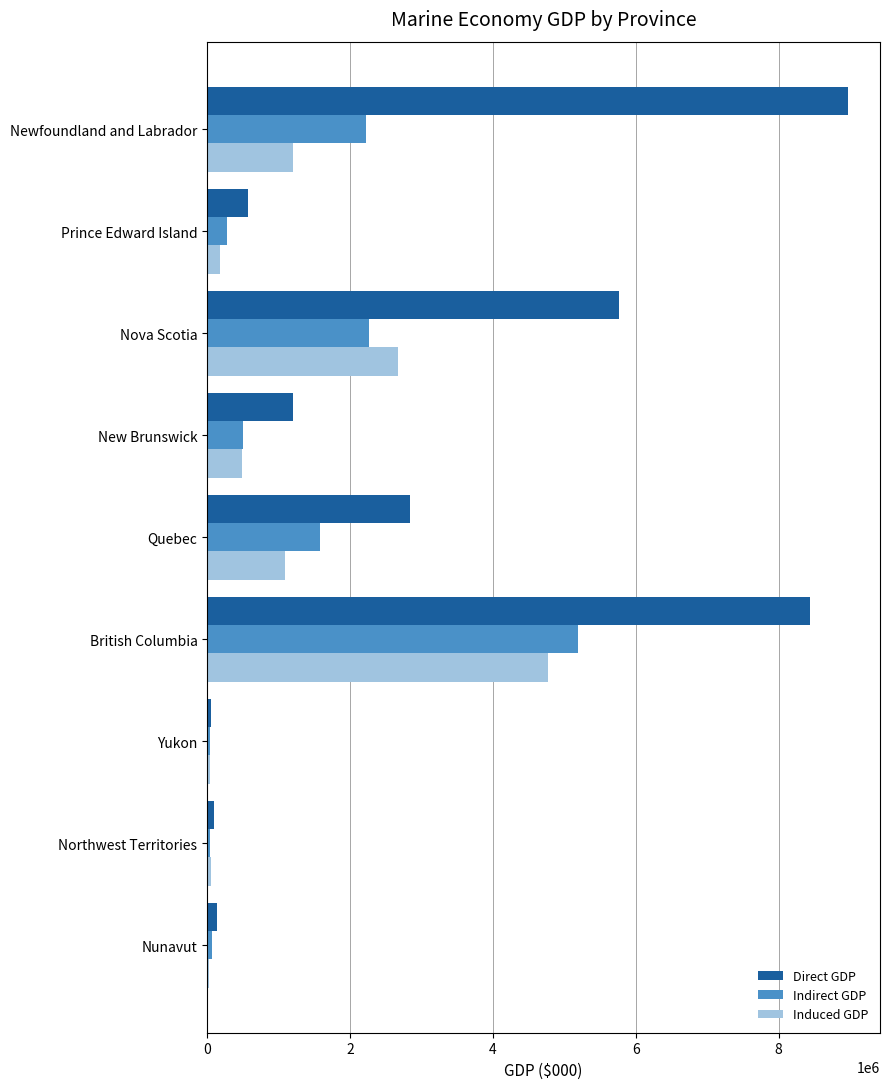

What is the highest value of the Indirect GDP series?

5191974.2